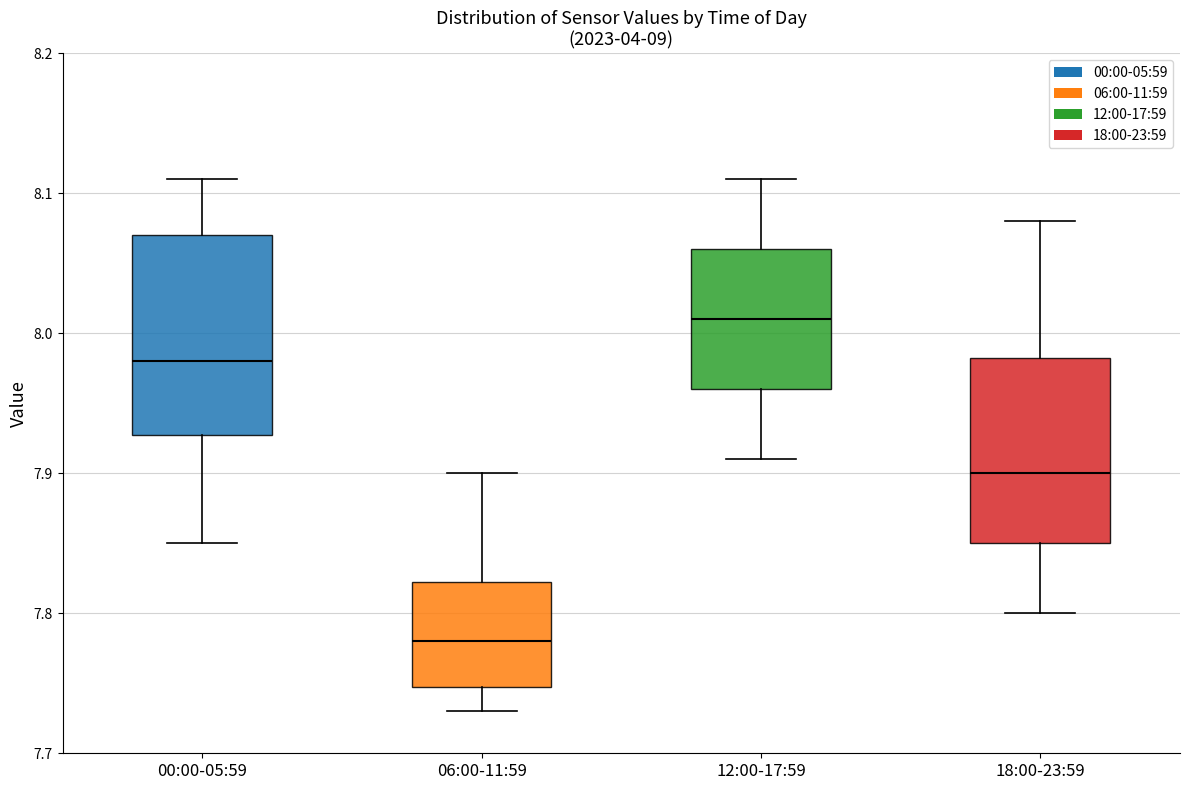

Which box has the highest median line?

12:00-17:59